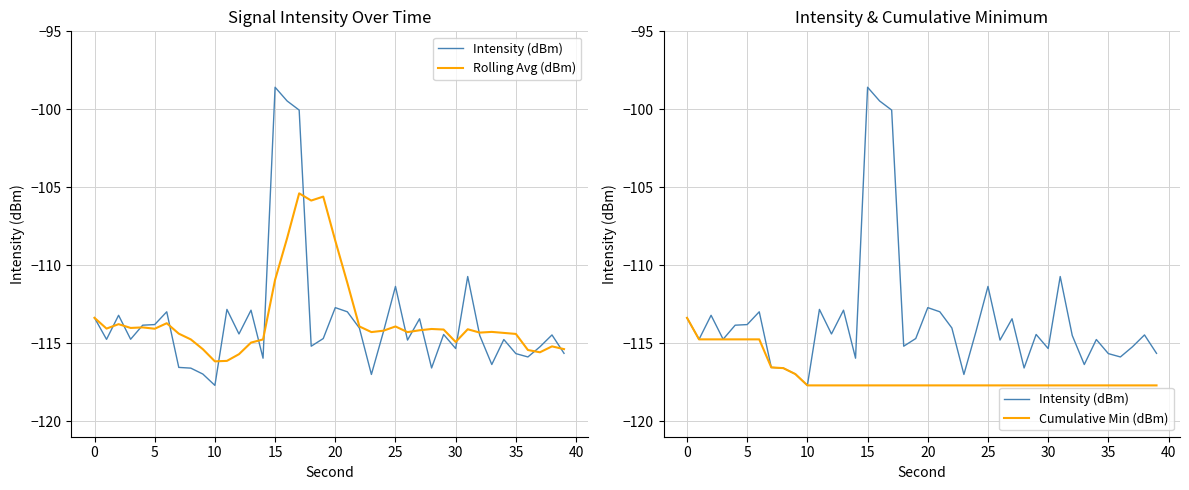

What are all the series names shown in the legend?

Intensity (dBm), Rolling Avg (dBm), Cumulative Min (dBm)